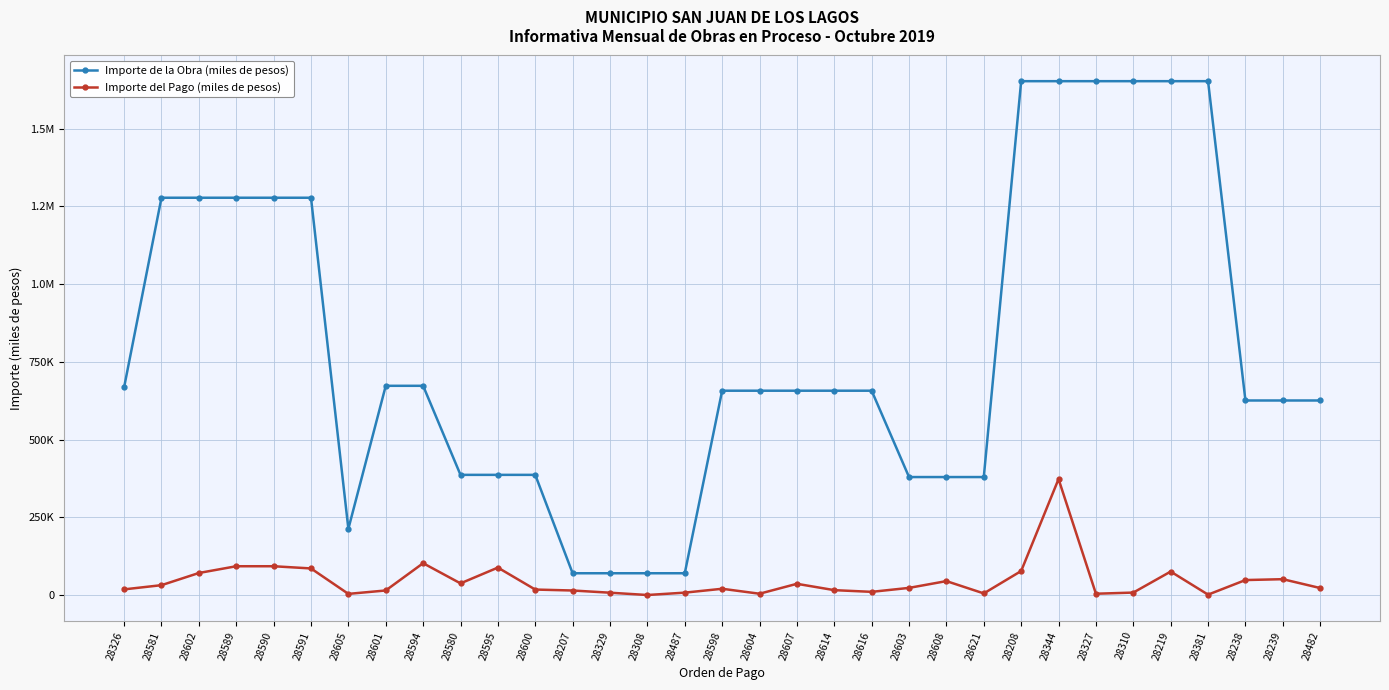

At which label does Importe del Pago (miles de pesos) first exceed 22609?

28581